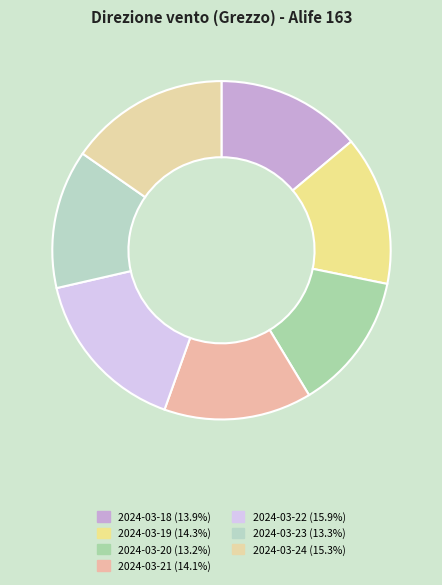

To the nearest percent, what portion does 2024-03-20 represent?

13%